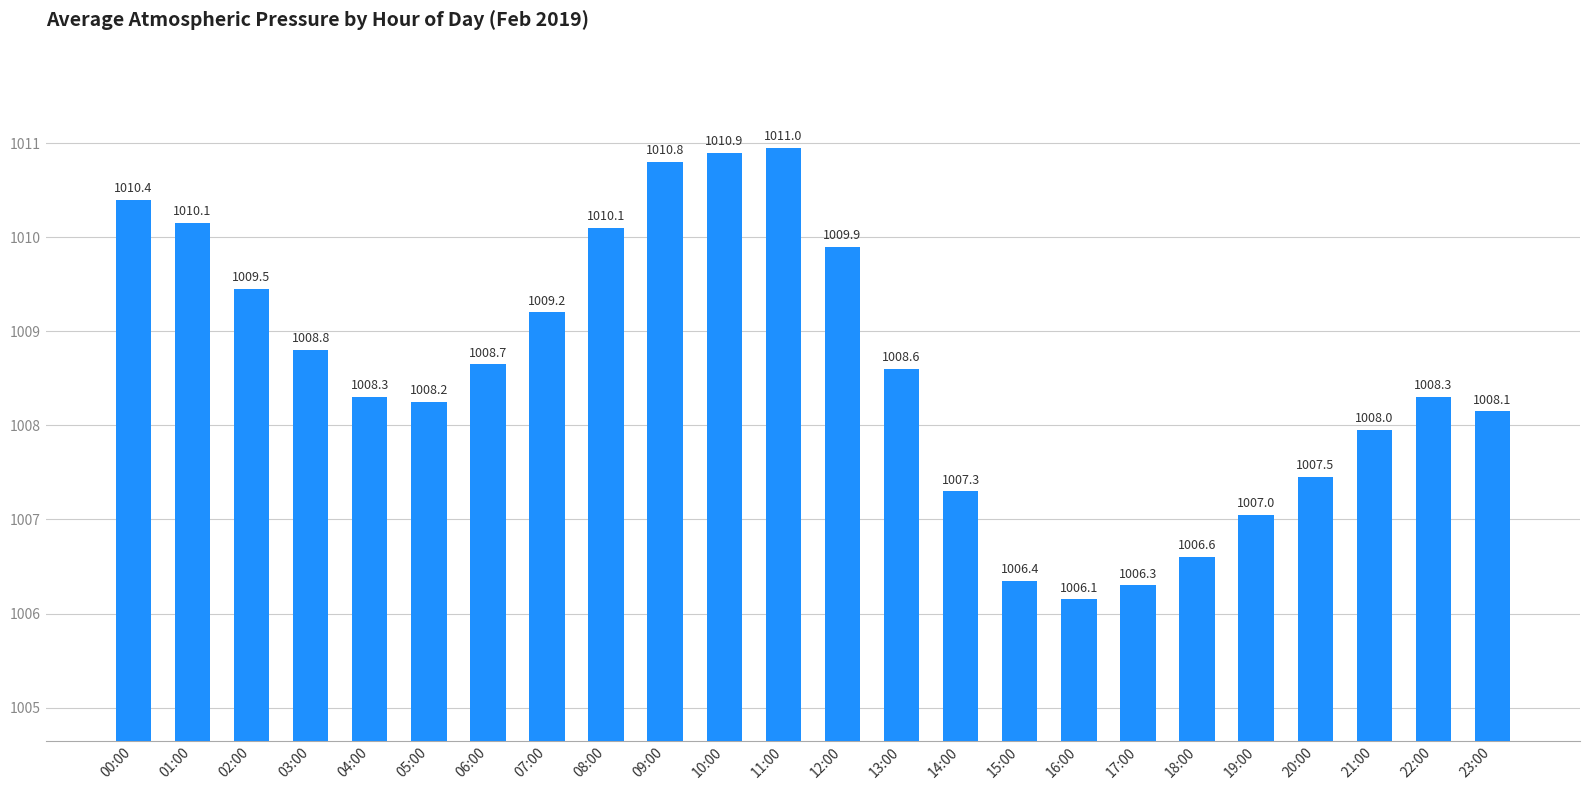

How many bars are there in total?

24